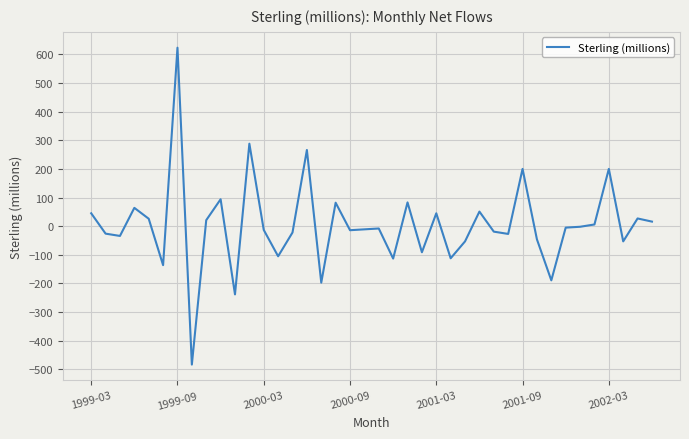

What is the difference between the maximum and minimum values?

1106